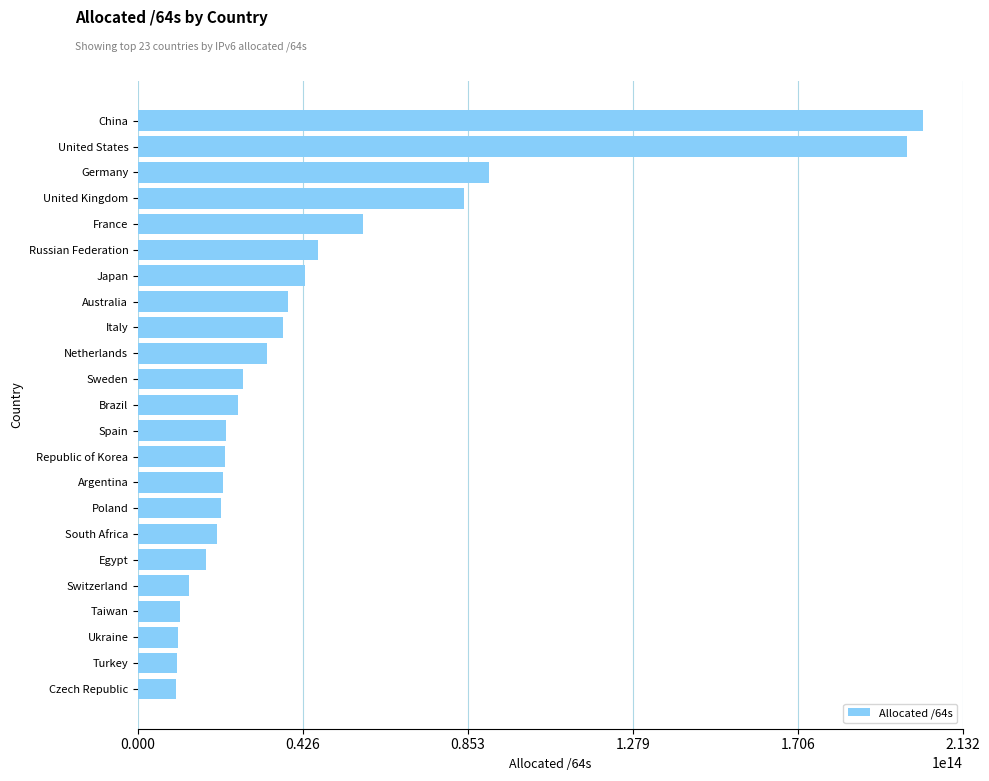

The chart shows a value of 92428539880710 at France. True or false?

False